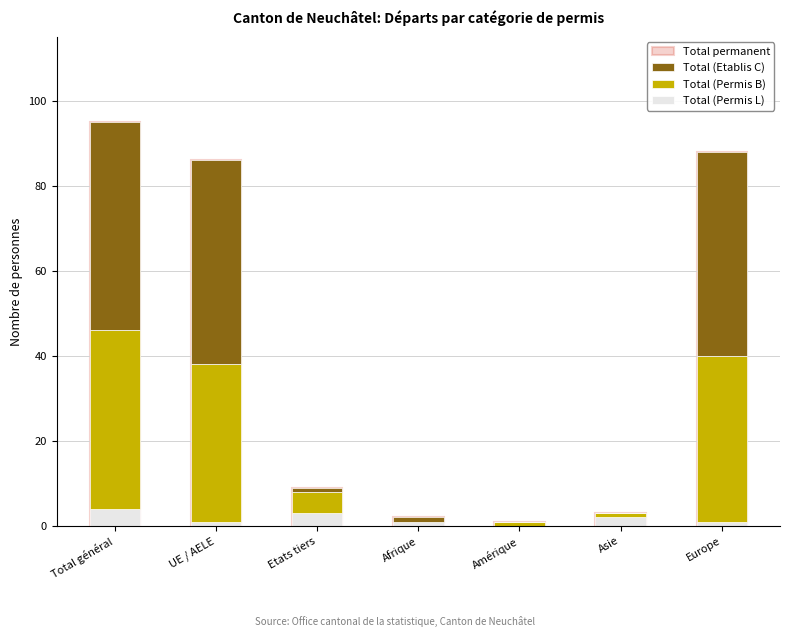

Which has a higher value, Total général or UE / AELE?

Total général